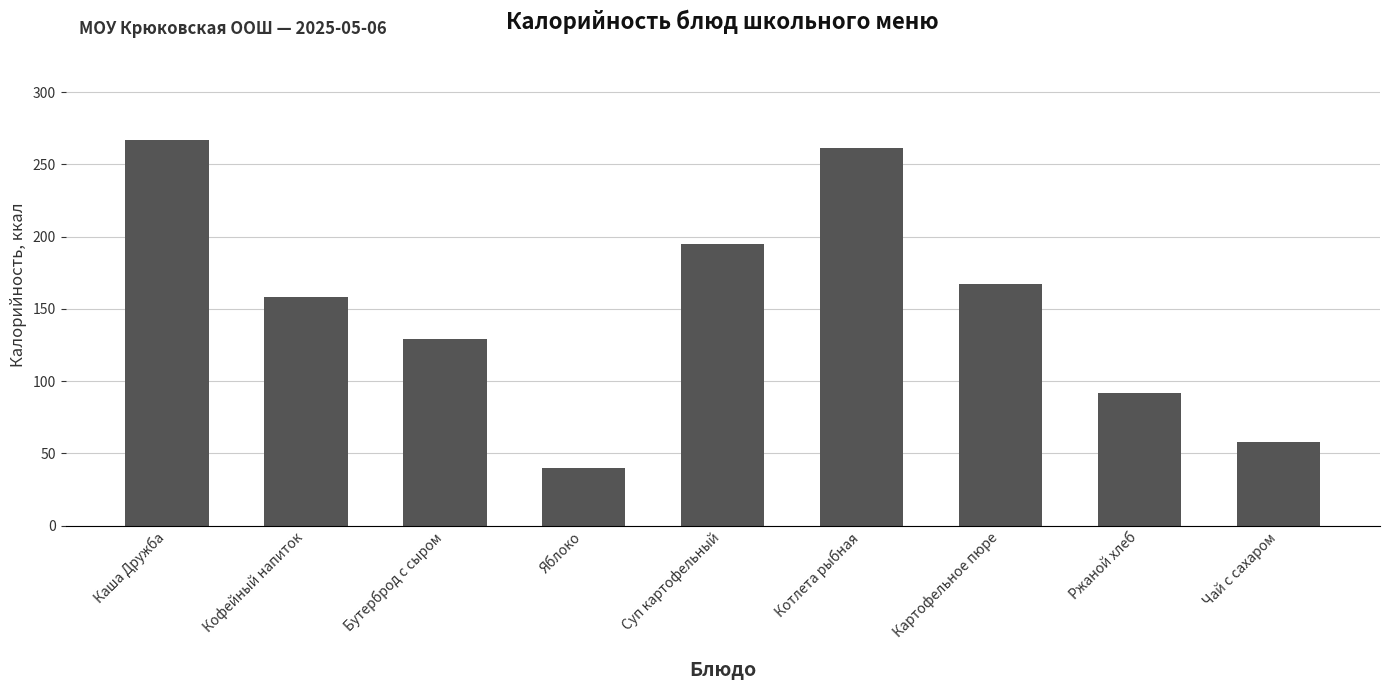

What is the label of the 4th bar from the left?

Яблоко